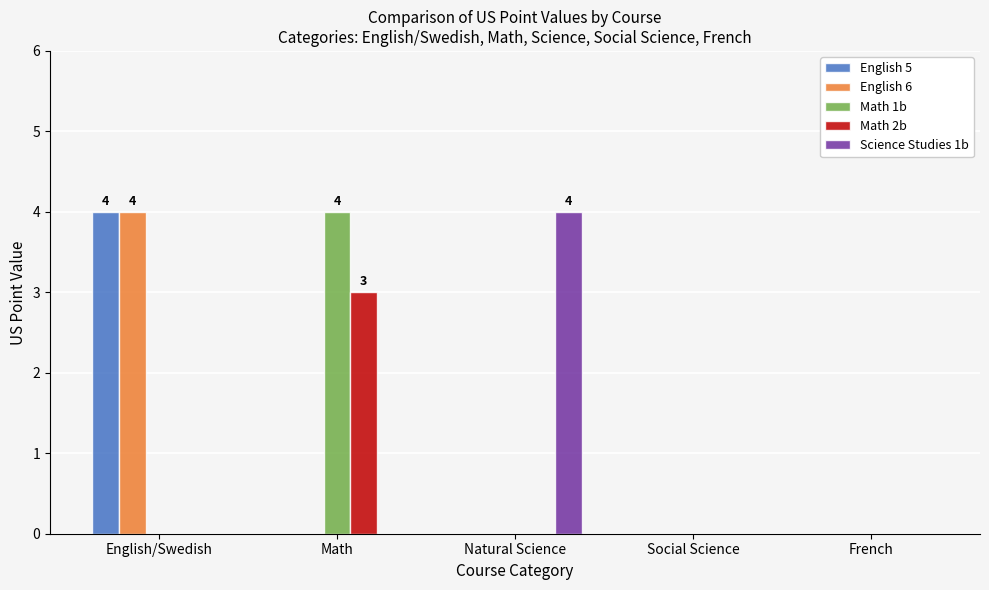

Which series changed the most between Natural Science and French?

Science Studies 1b